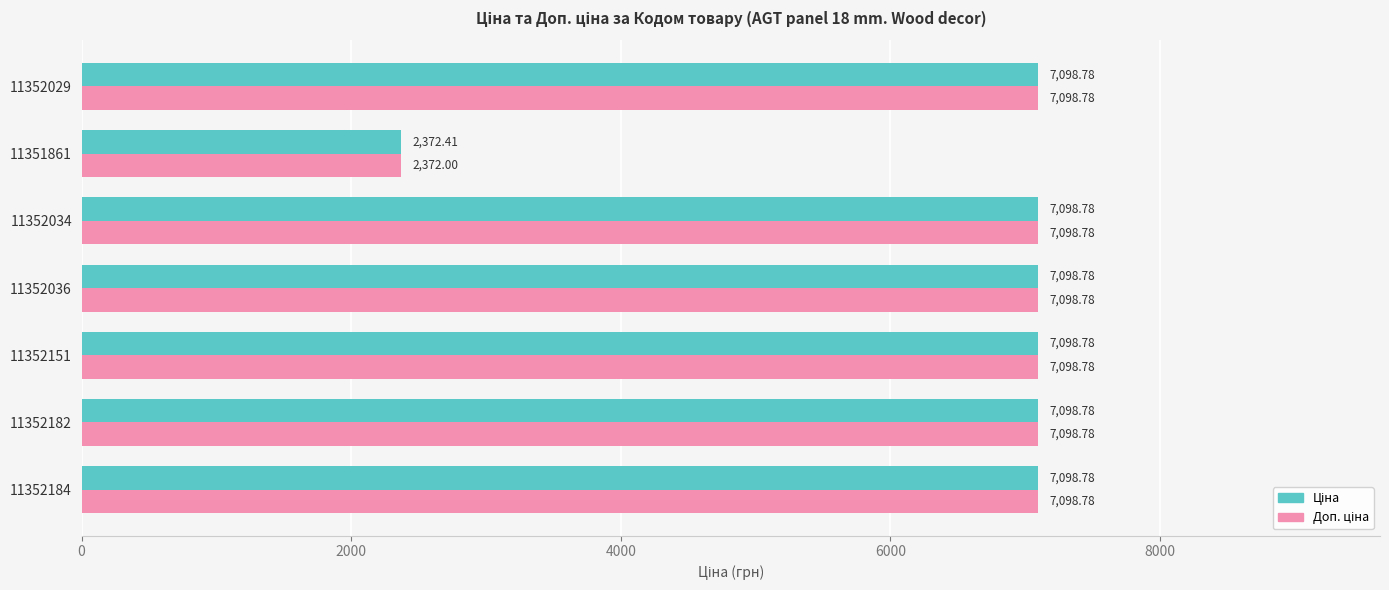

At how many categories does at least one series exceed 6528?

6